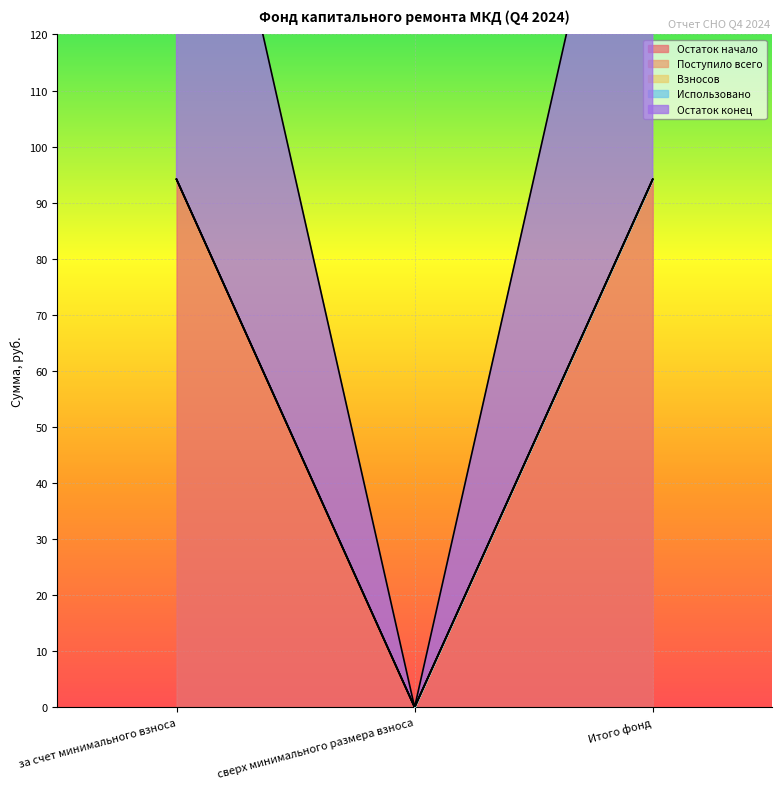

List the series in order of their peak value, lowest first.

Поступило всего, Взносов, Использовано, Остаток начало, Остаток конец